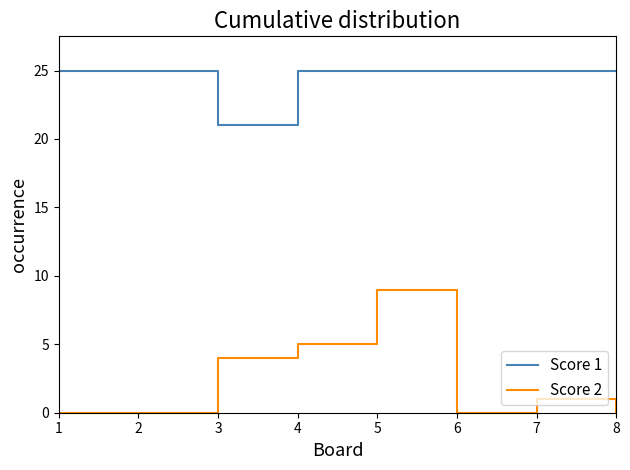

What is the total value across all series at 5?

34